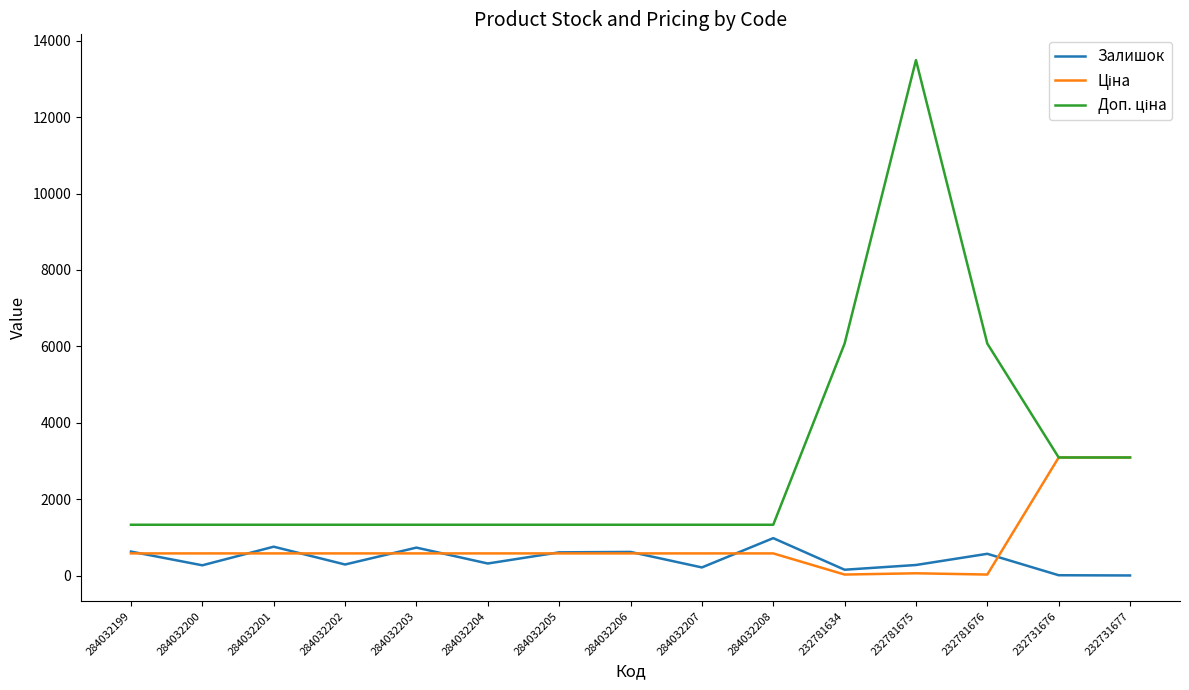

True or false: Залишок has a value of 756.0 at 284032201.

True